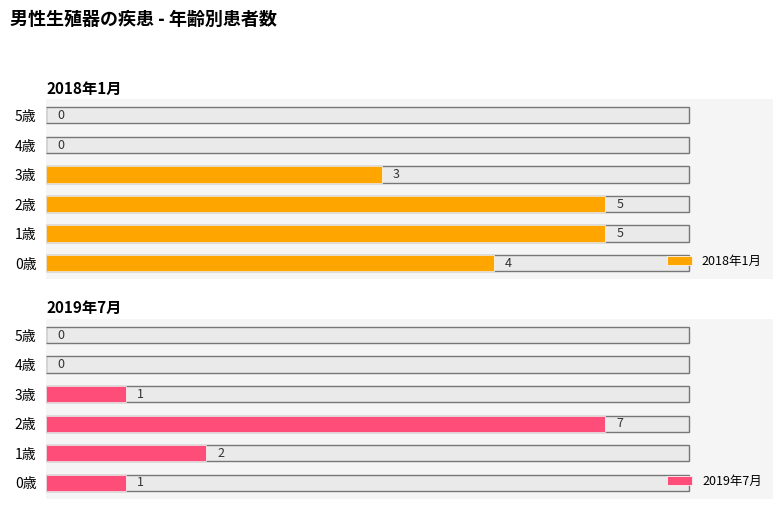

What is the value of the 2018年1月 bar at the 1st from the left?

4